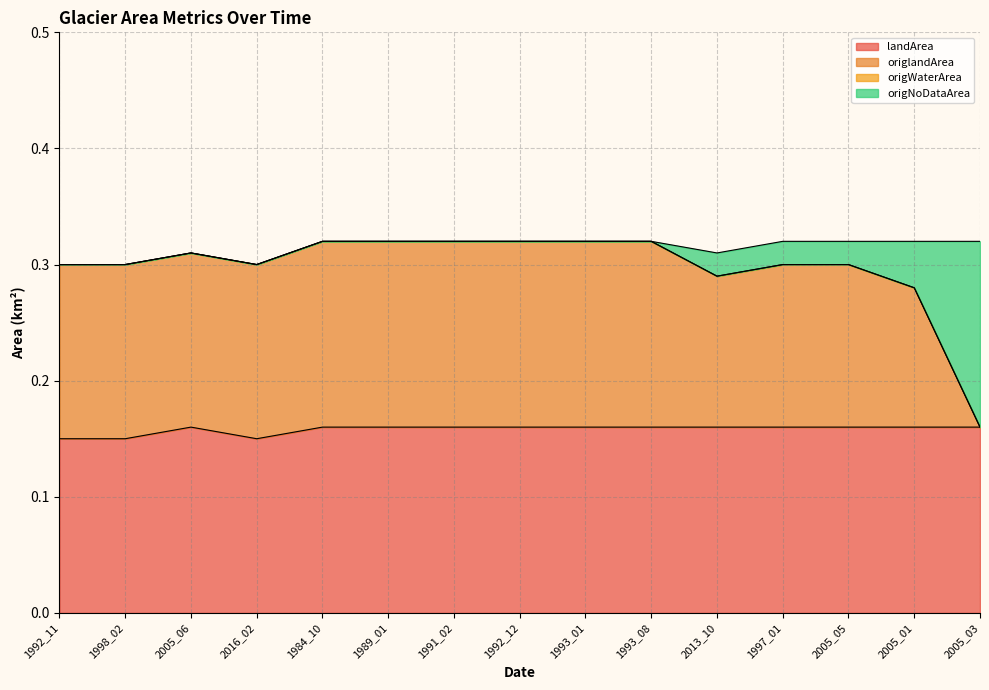

True or false: landArea has a value of 0.1 at 1989_01.

False